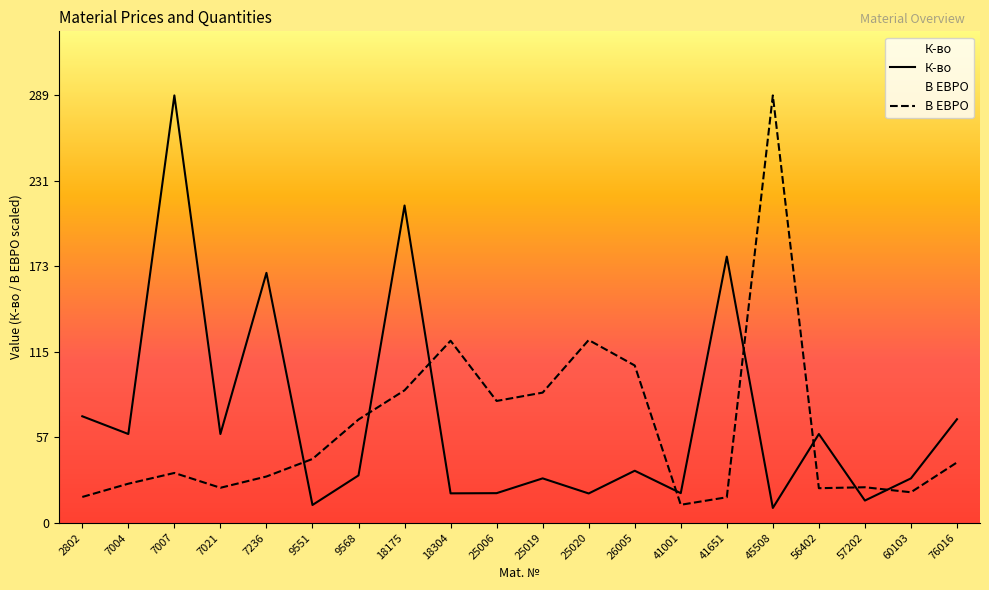

At which category does В ЕВРО reach its first local peak?

7007